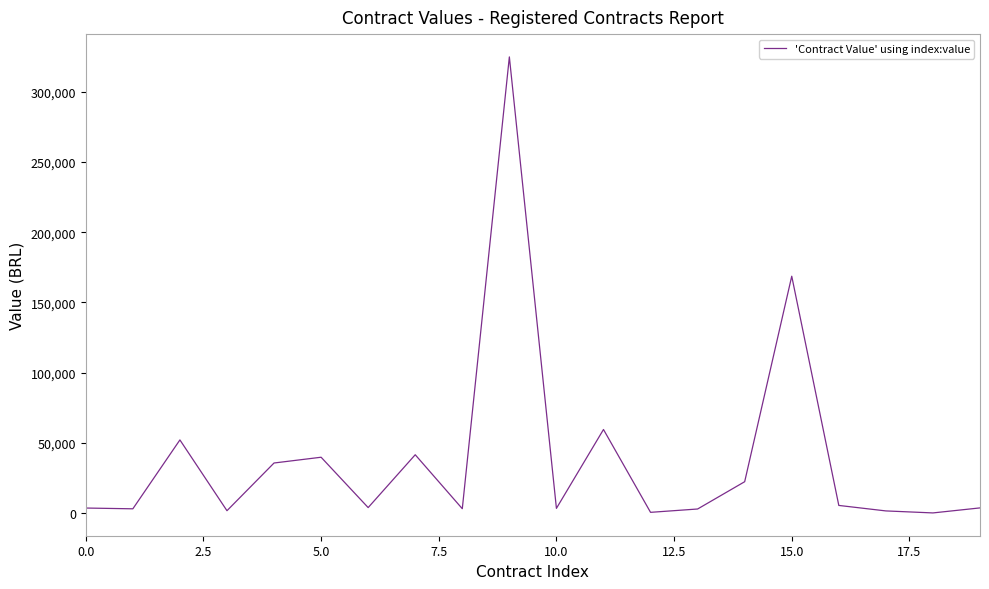

What is the greatest value displayed?

324890